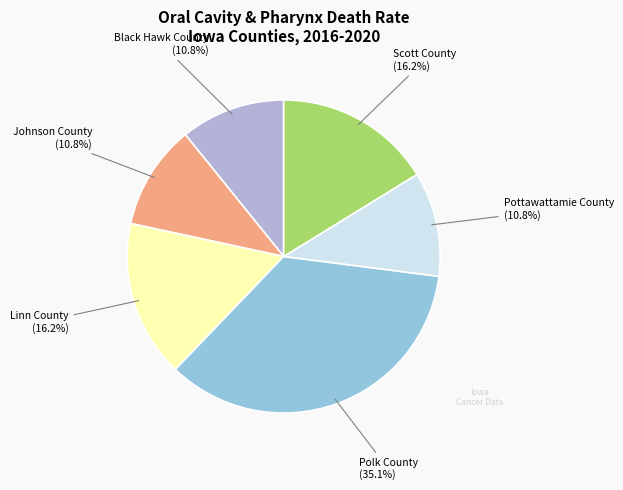

To the nearest percent, what is the difference between the largest and smallest slice percentages?

24%